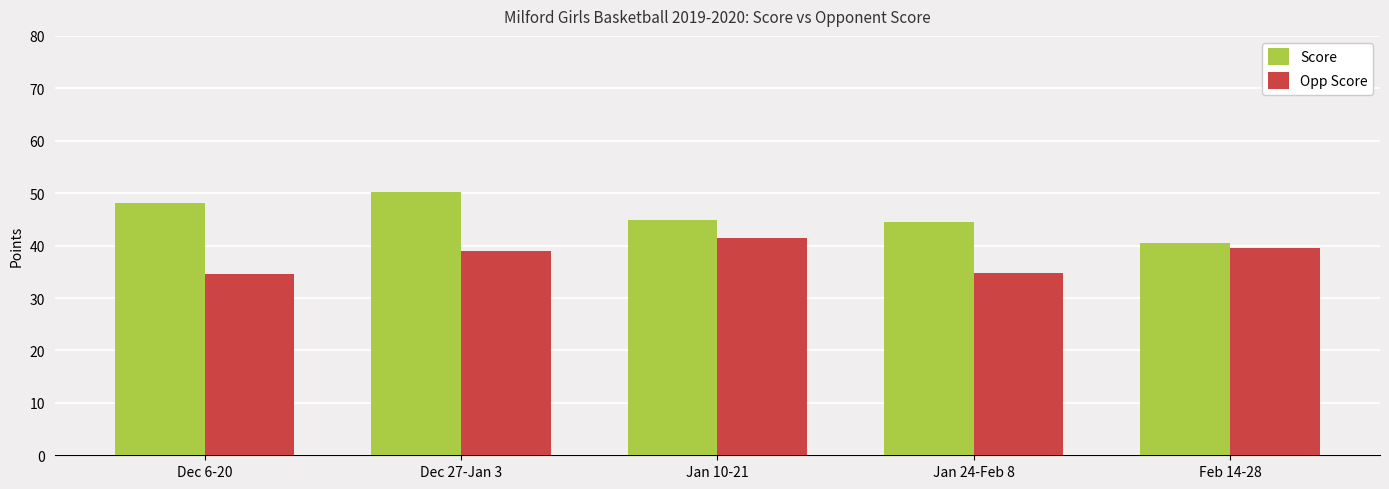

The value of Opp Score at Feb 14-28 is 9.9. True or false?

False